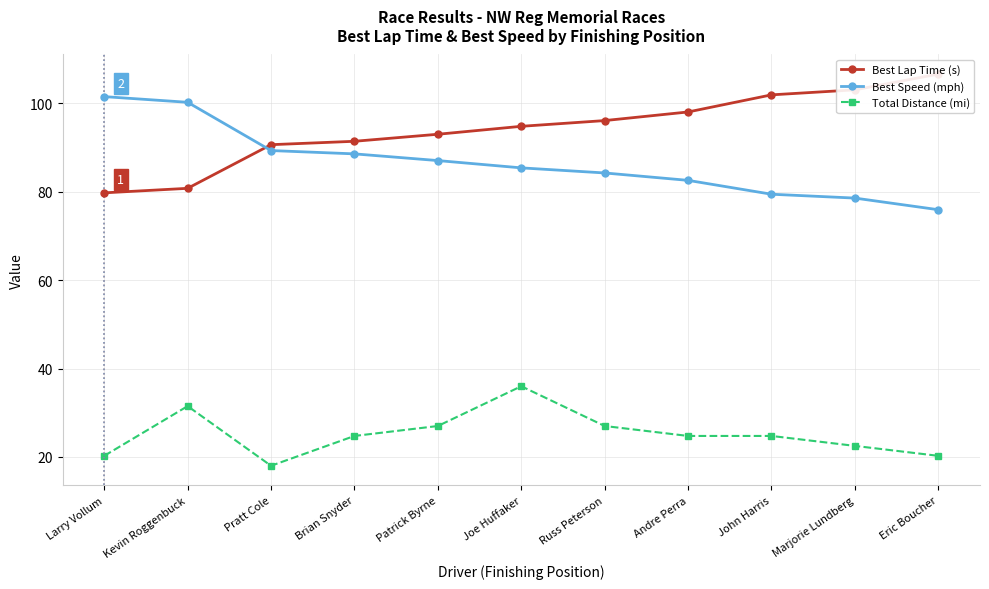

What is the average value of the Best Lap Time (s) series?

94.2